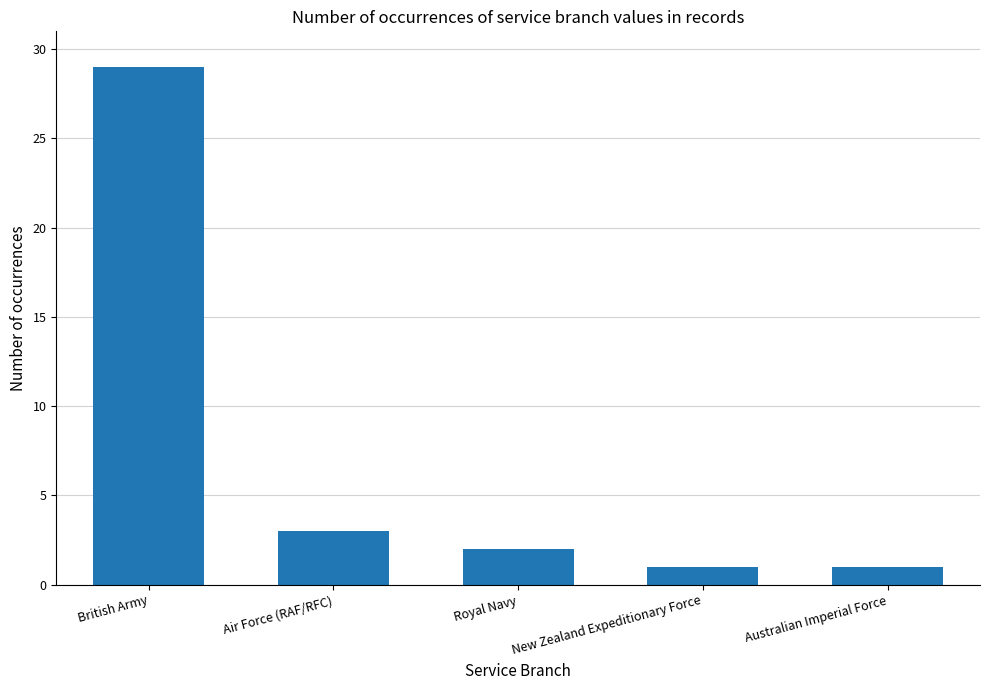

Reading left to right, transcribe all the data shown in this chart.

29	3	2	1	1